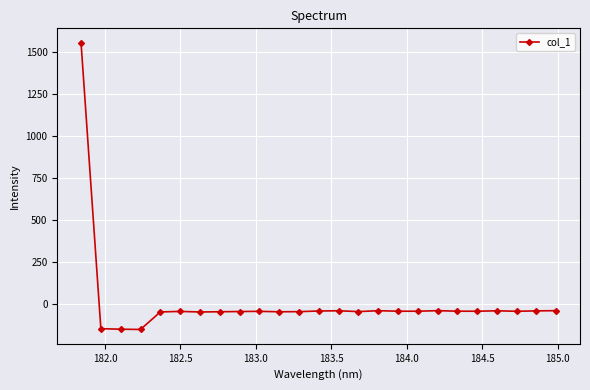

What is the difference between the maximum and minimum values?

1711.8